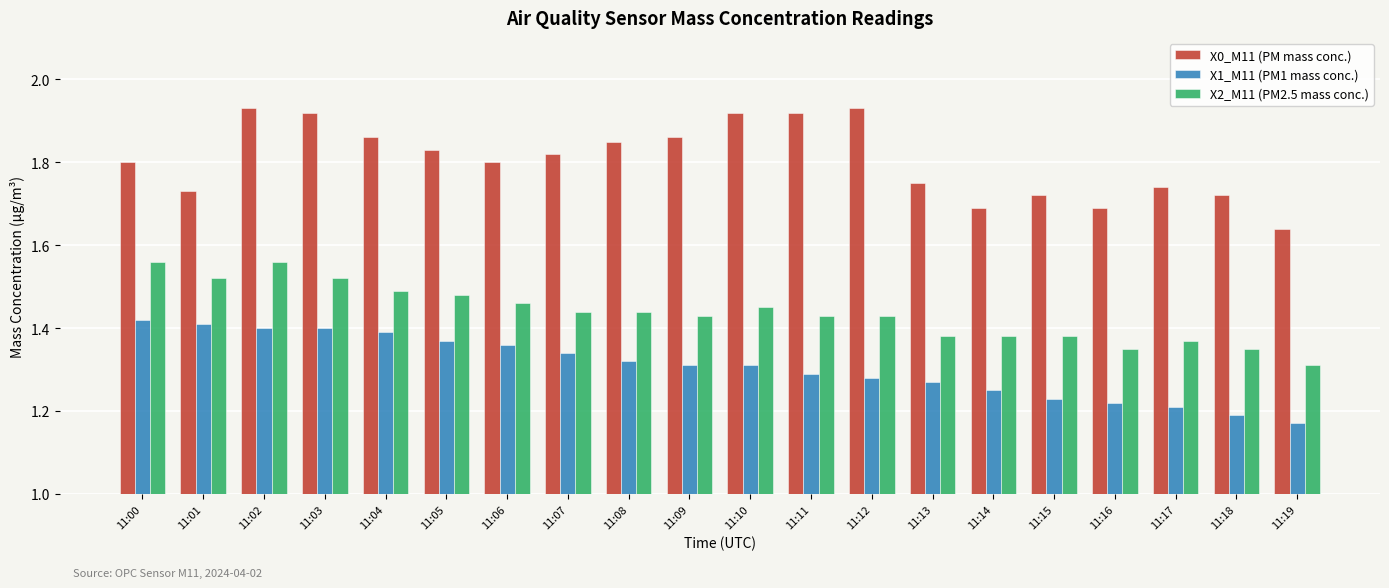

Which series has the largest range (max minus min)?

X0_M11 (PM mass conc.)